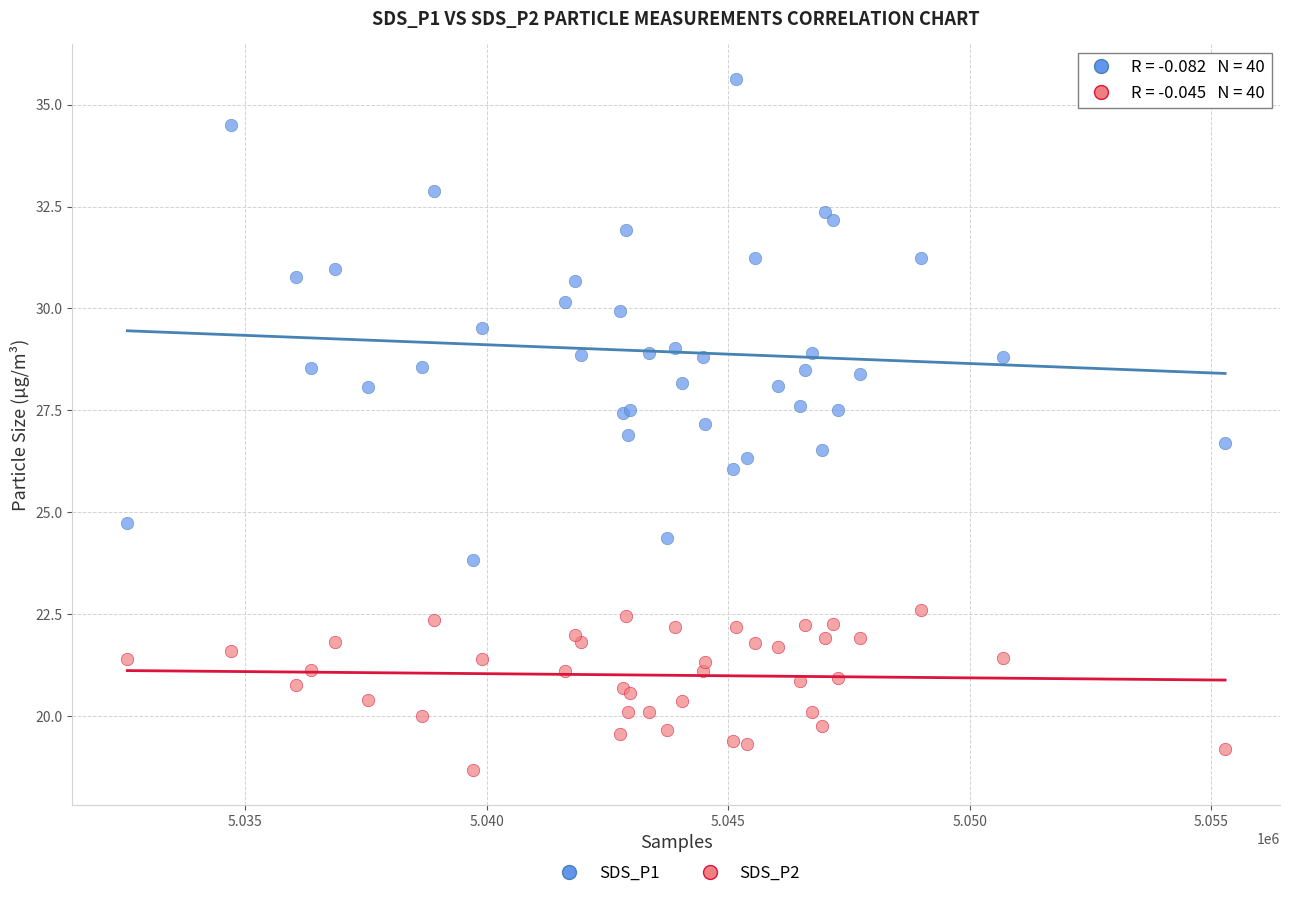

Which series reaches the minimum Y coordinate?

SDS_P2